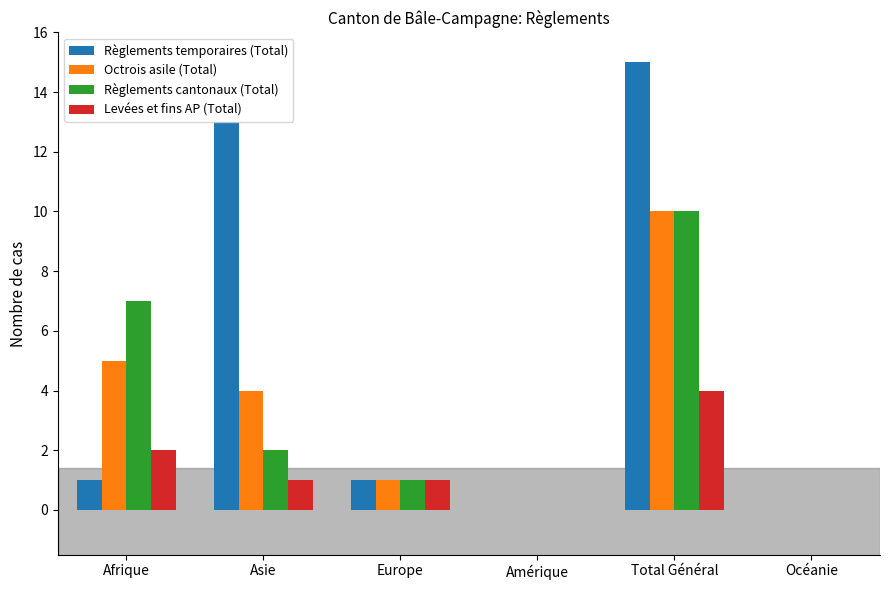

At which category is the sum across all series the highest?

Total Général